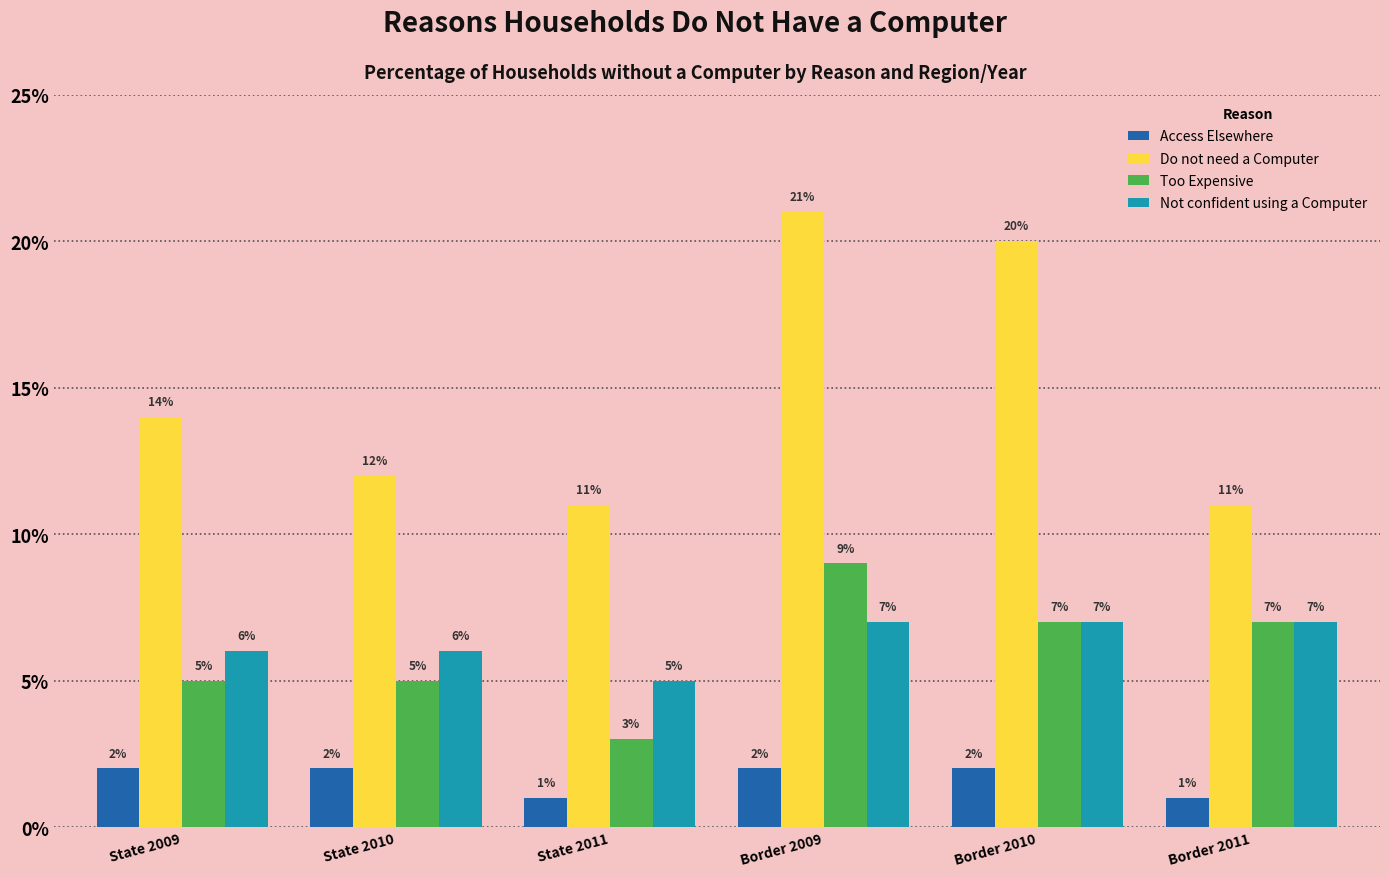

At which label is Do not need a Computer closest to 16?

State 2009